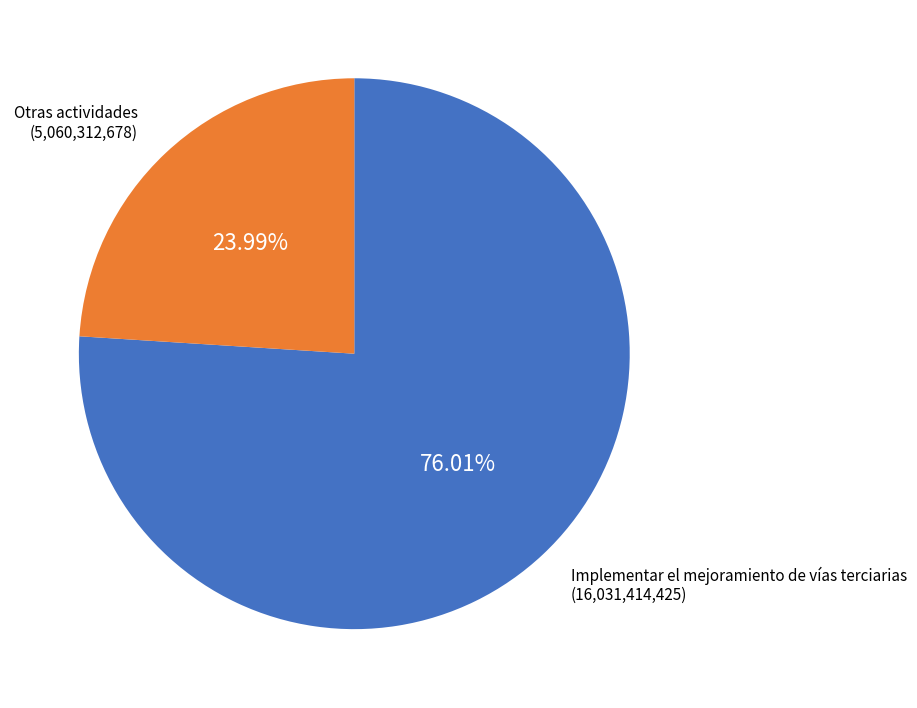

How many slices are in this pie chart?

2